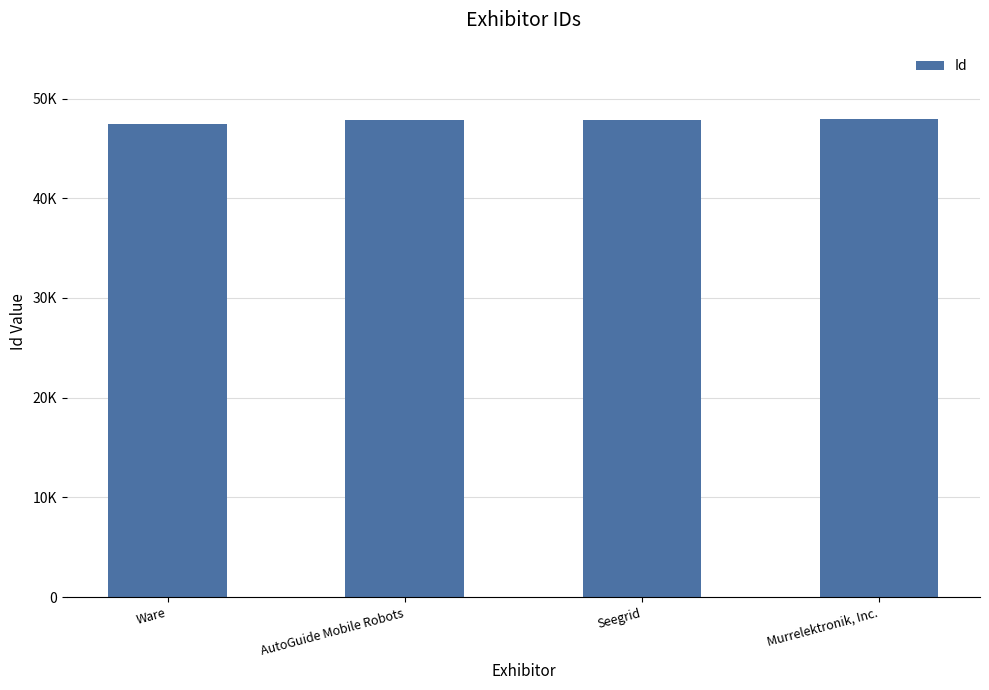

At which label is the value closest to 47715?

AutoGuide Mobile Robots